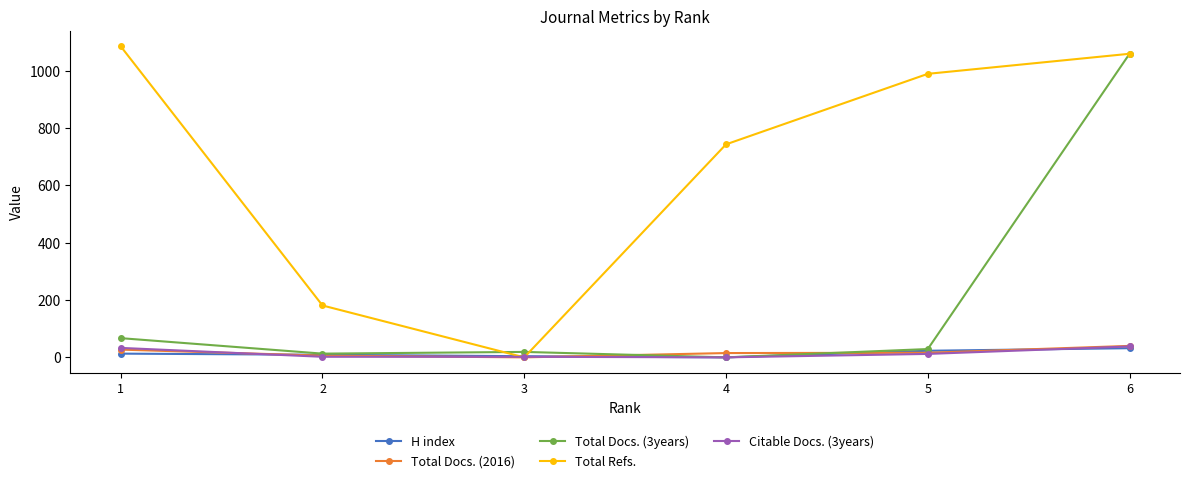

Which series has the largest total across all categories?

Total Refs.